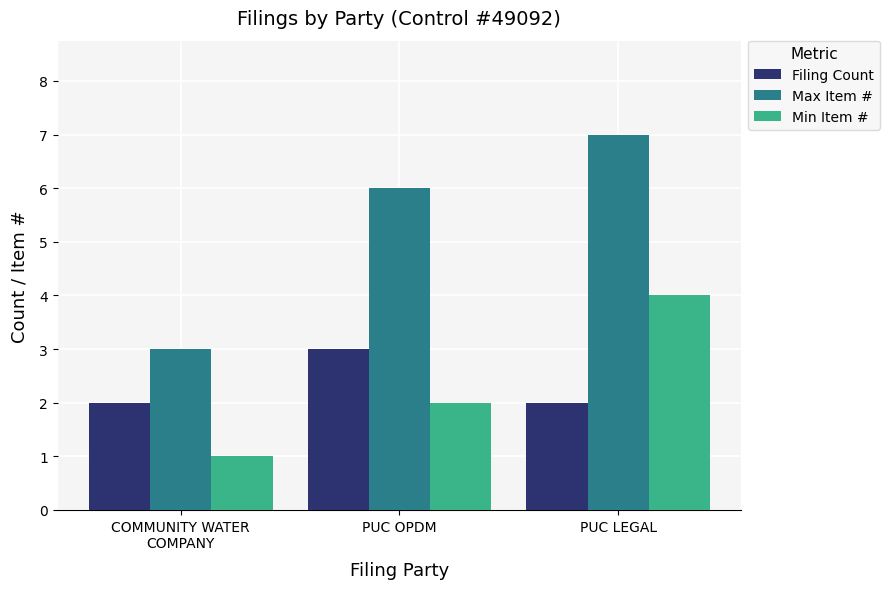

What is the greatest value displayed?

7